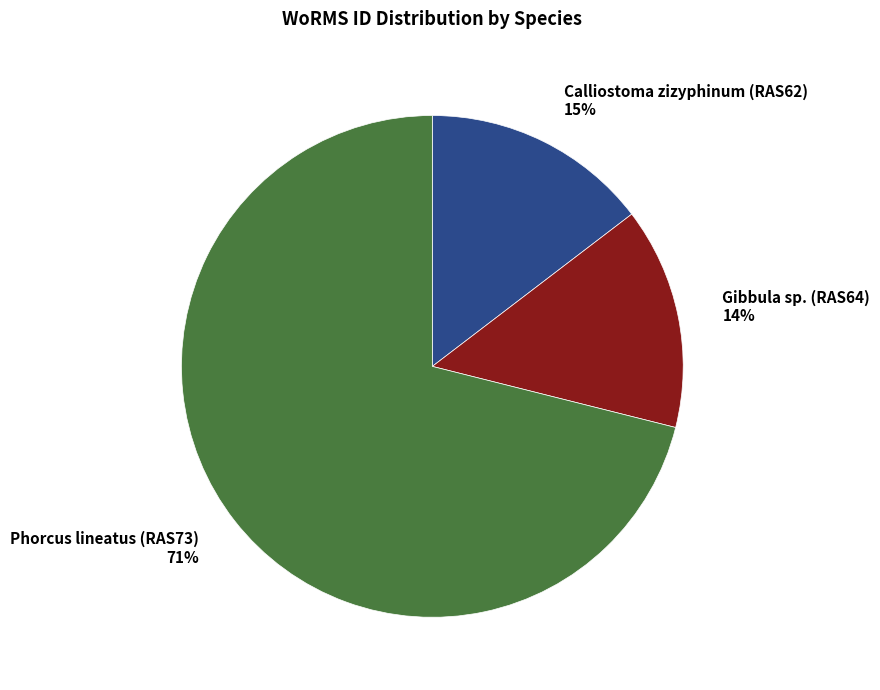

Do Phorcus lineatus (RAS73) 71% and Gibbula sp. (RAS64) 14% together represent more than half of the pie?

Yes